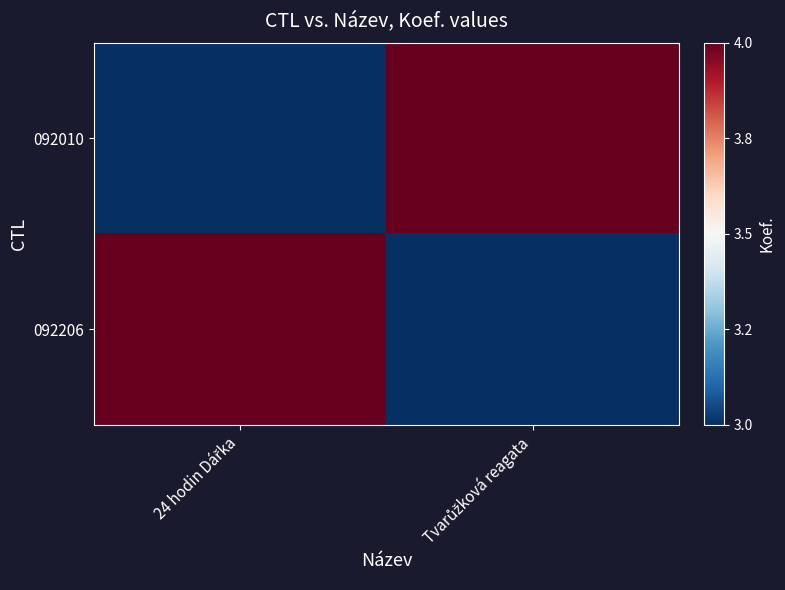

Which series changed the most between 24 hodin Dářka and Tvarůžková reagata?

092010